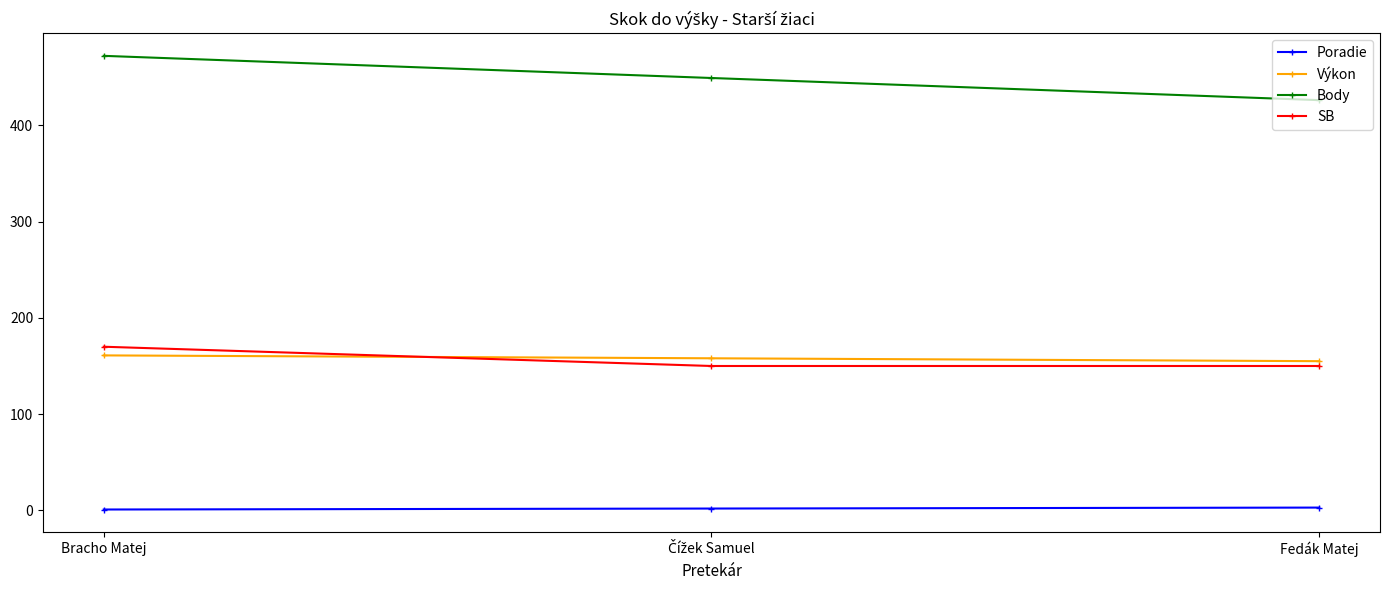

Is it true that Body equals 637 at Bracho Matej?

False